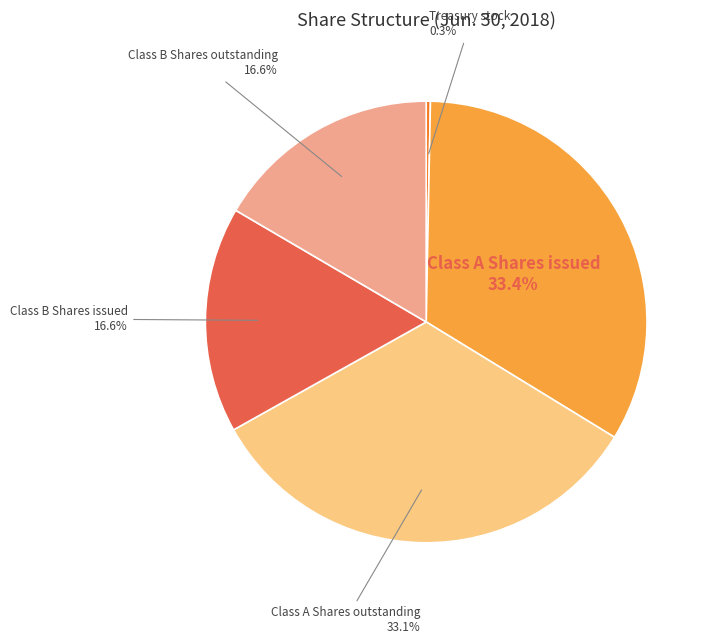

Count the number of slices in the pie.

5